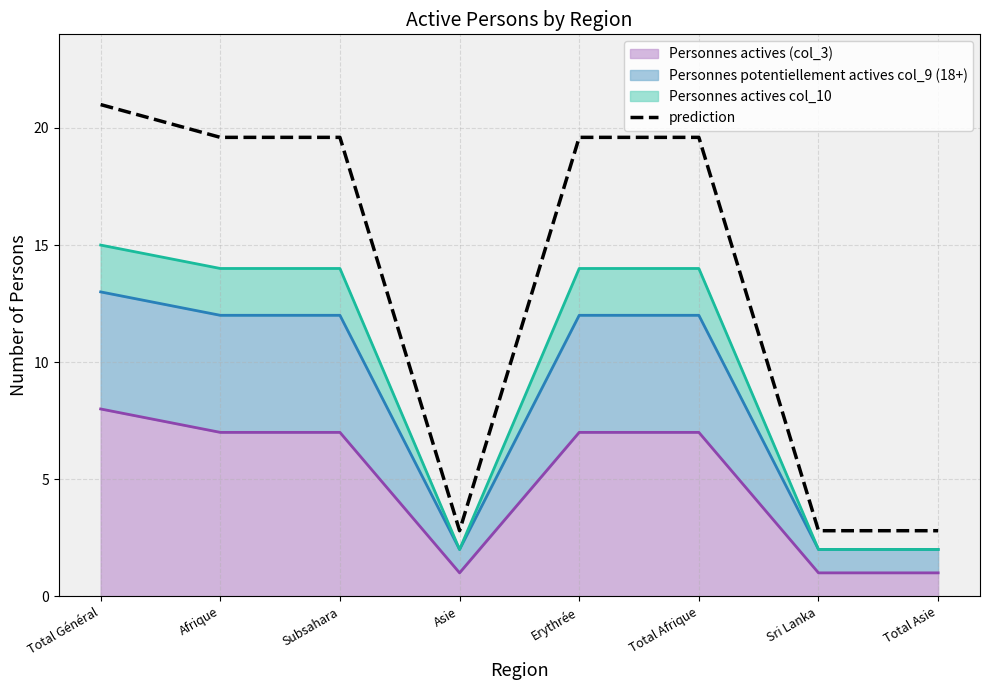

How many values exceed 19?

5